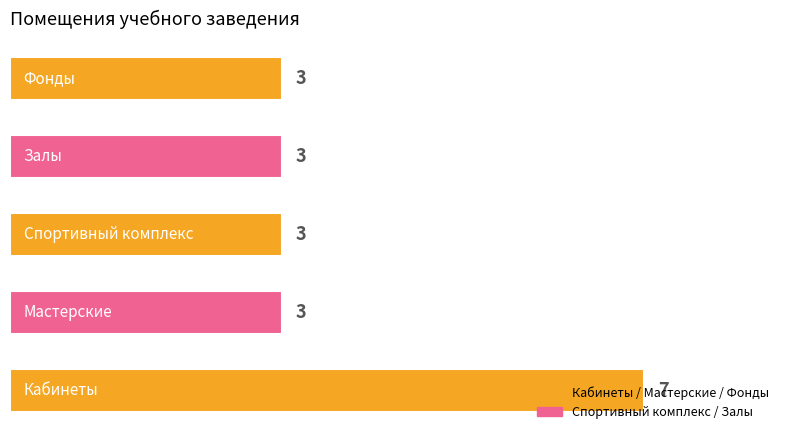

What is the maximum value shown in the chart?

7